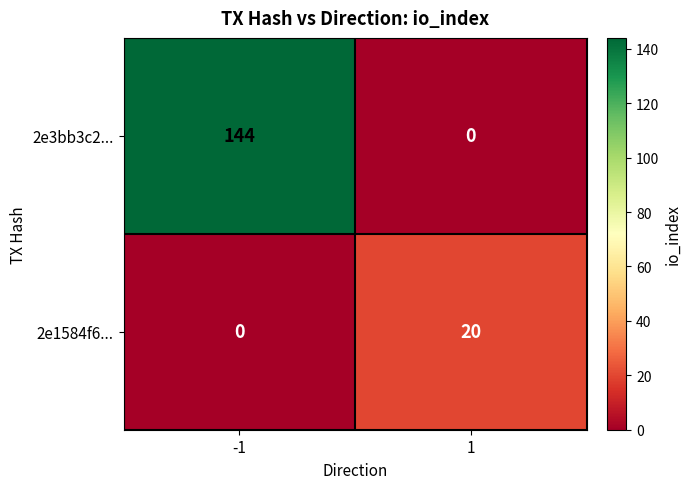

Which series changed the most between -1 and 1?

2e3bb3c2...